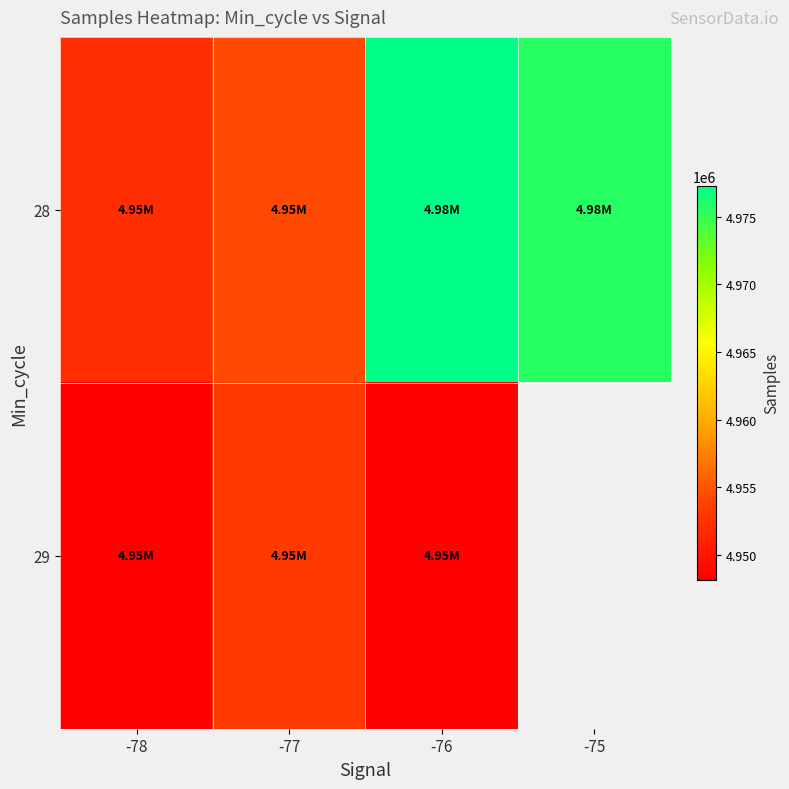

What value does the 28 series have at -76?

4977287.5